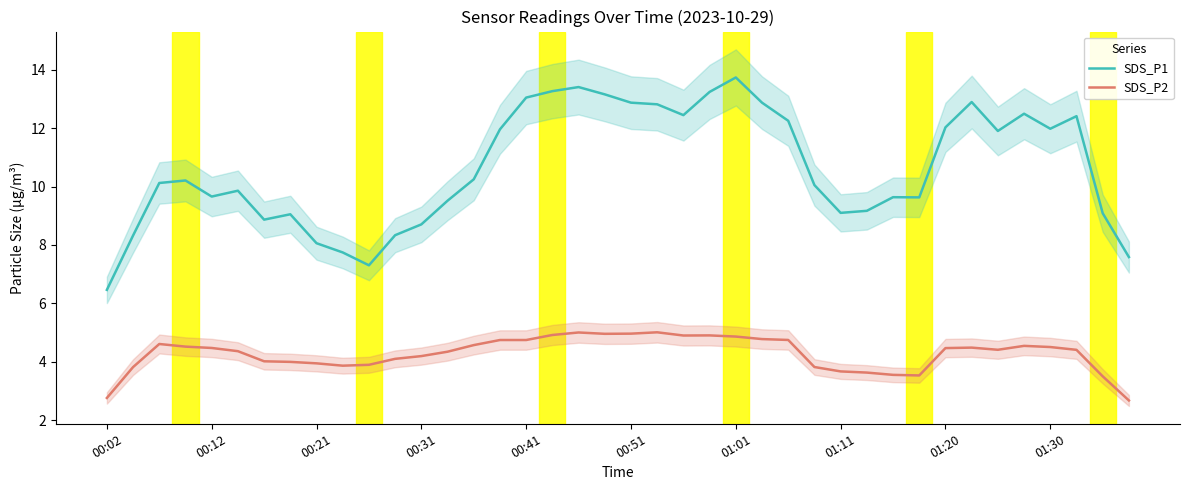

True or false: SDS_P1 and SDS_P2 cross at least once.

False